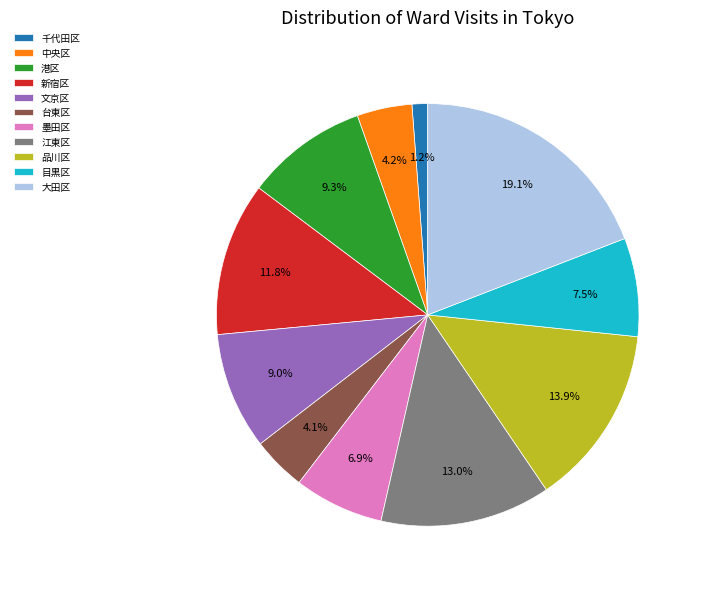

Which slice is the smallest?

千代田区